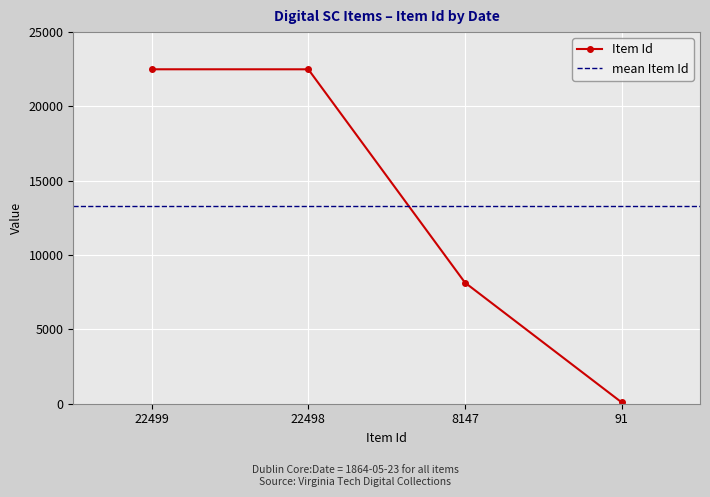

Where is Item Id nearest to the value 11295?

8147